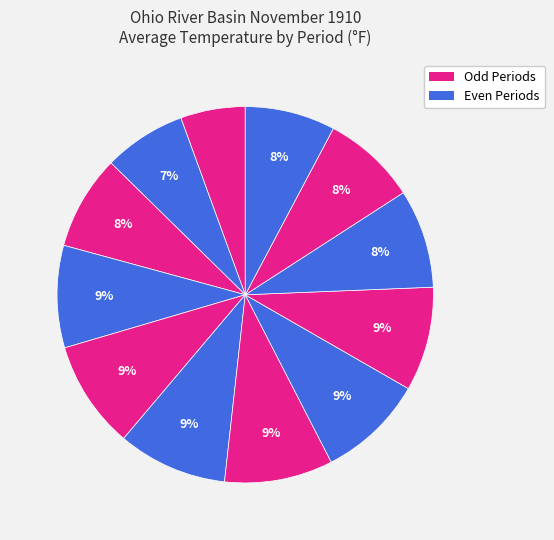

How many segments does this pie chart have?

12